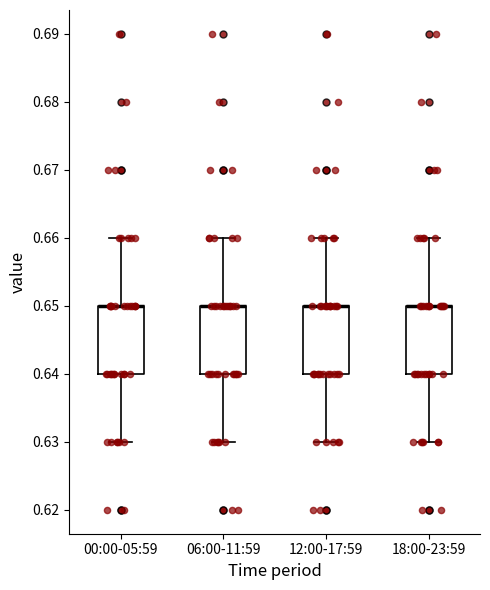

Reading left to right, read every box against the y-axis: the position of its median line, the range the box covers, and the ends of its whiskers. The values are not printed on the chart, so give them approximately, as read against the axis.

00:00-05:59: median 0.65 (drawn on the box's upper edge), box 0.64 to 0.65, whiskers 0.63 to 0.66
06:00-11:59: median 0.65 (drawn on the box's upper edge), box 0.64 to 0.65, whiskers 0.63 to 0.66
12:00-17:59: median 0.65 (drawn on the box's upper edge), box 0.64 to 0.65, whiskers 0.63 to 0.66
18:00-23:59: median 0.65 (drawn on the box's upper edge), box 0.64 to 0.65, whiskers 0.63 to 0.66